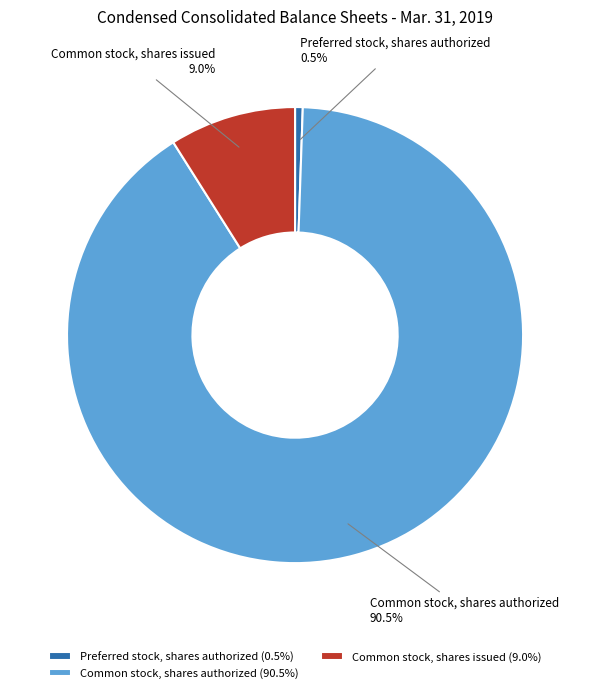

Is there a majority slice in this chart?

Yes